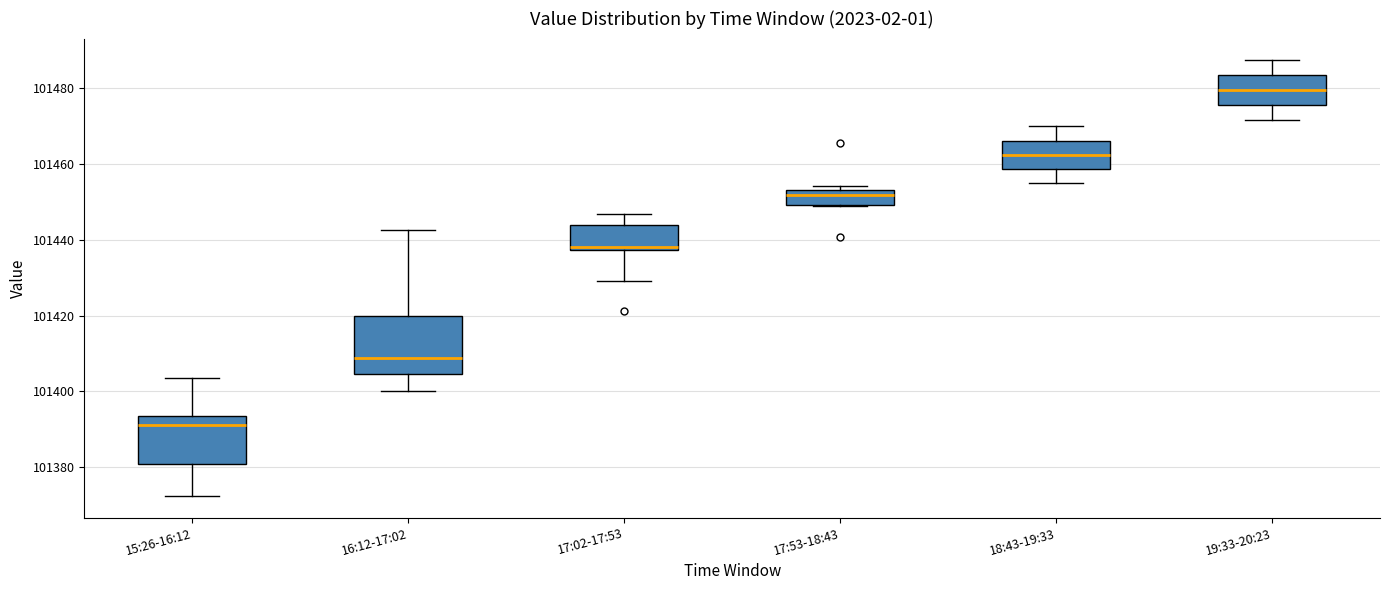

Where is the lower edge of the box for 16:12-17:02 on the y-axis? The values are not printed on the chart, so give them approximately, as read against the axis.

101404